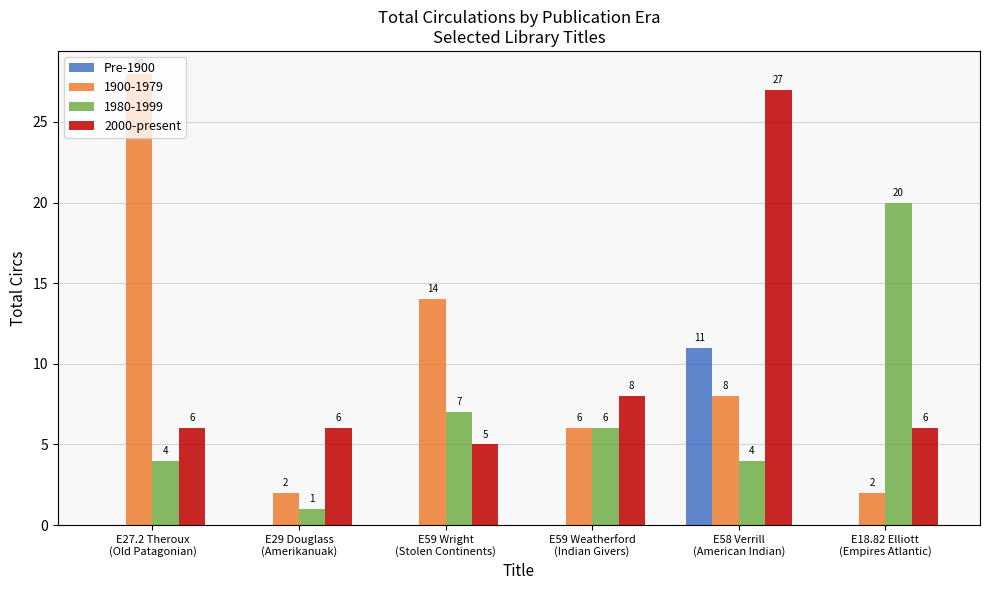

Which series has the largest total across all categories?

1900-1979